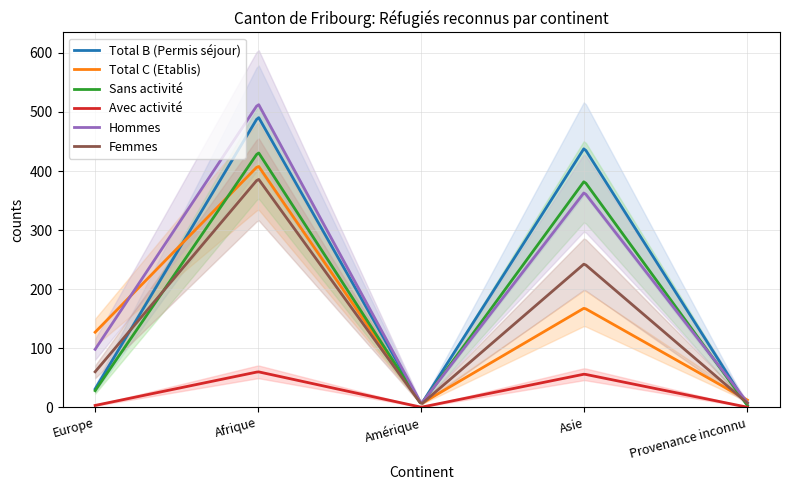

Where is Total C (Etablis) nearest to the value 207?

Asie